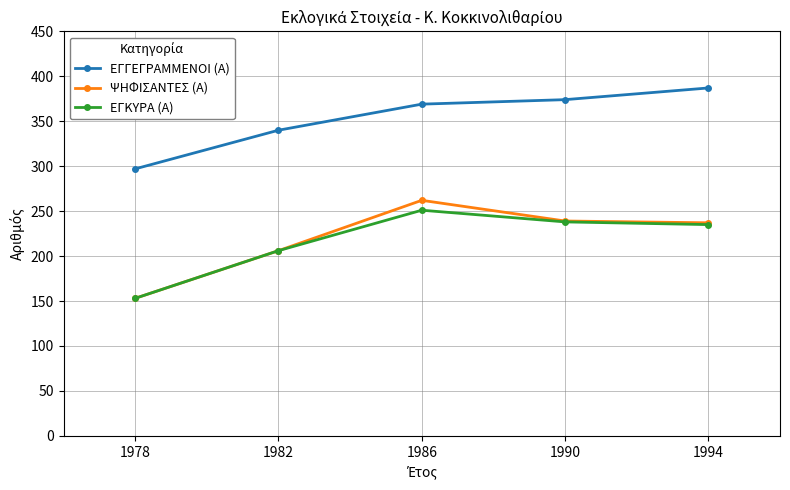

Reading right to left, extract all data points from this chart.

ΕΓΓΕΓΡΑΜΜΕΝΟΙ (Α): 1994=387	1990=374	1986=369	1982=340	1978=297
ΨΗΦΙΣΑΝΤΕΣ (Α): 1994=237	1990=239	1986=262	1982=206	1978=153
ΕΓΚΥΡΑ (Α): 1994=235	1990=238	1986=251	1982=206	1978=153